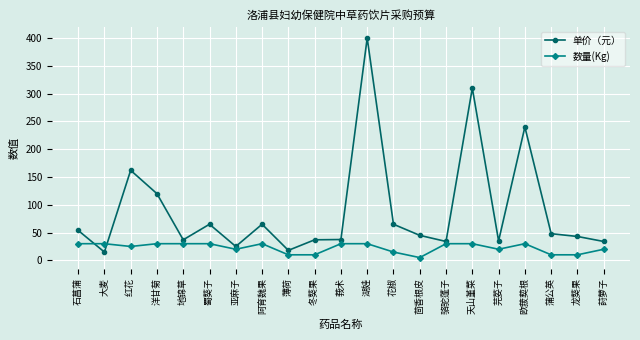

Which series has the largest total across all categories?

单价（元）